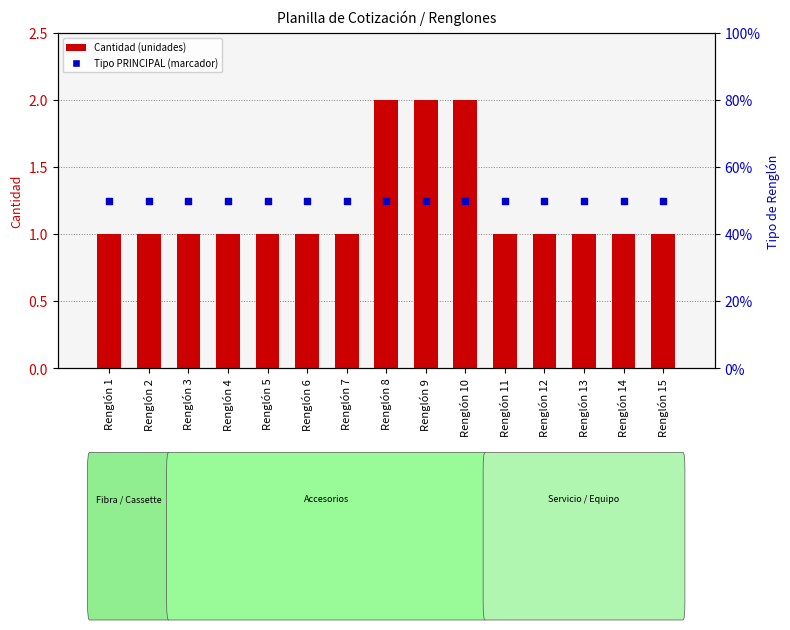

Which series reaches the maximum Y coordinate?

Tipo PRINCIPAL (%)